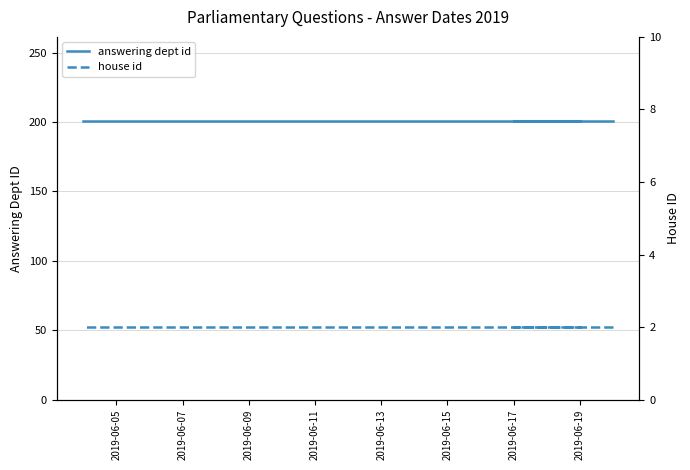

What is the label of the 7th point from the right?

2019-06-19